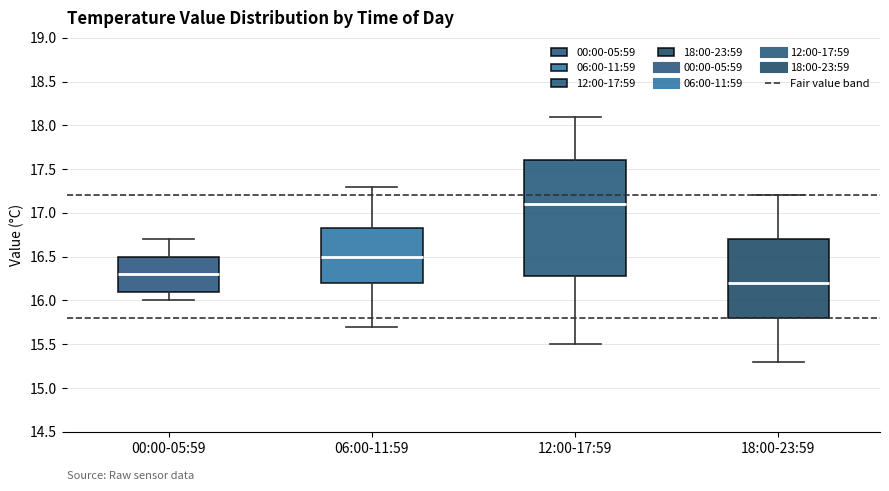

Reading left to right, read every box against the y-axis: the position of its median line, the range the box covers, and the ends of its whiskers. The values are not printed on the chart, so give them approximately, as read against the axis.

00:00-05:59: median 16.30, box 16.10 to 16.50, whiskers 16.00 to 16.70
06:00-11:59: median 16.50, box 16.20 to 16.85, whiskers 15.70 to 17.30
12:00-17:59: median 17.10, box 16.30 to 17.60, whiskers 15.50 to 18.10
18:00-23:59: median 16.20, box 15.80 to 16.70, whiskers 15.30 to 17.20